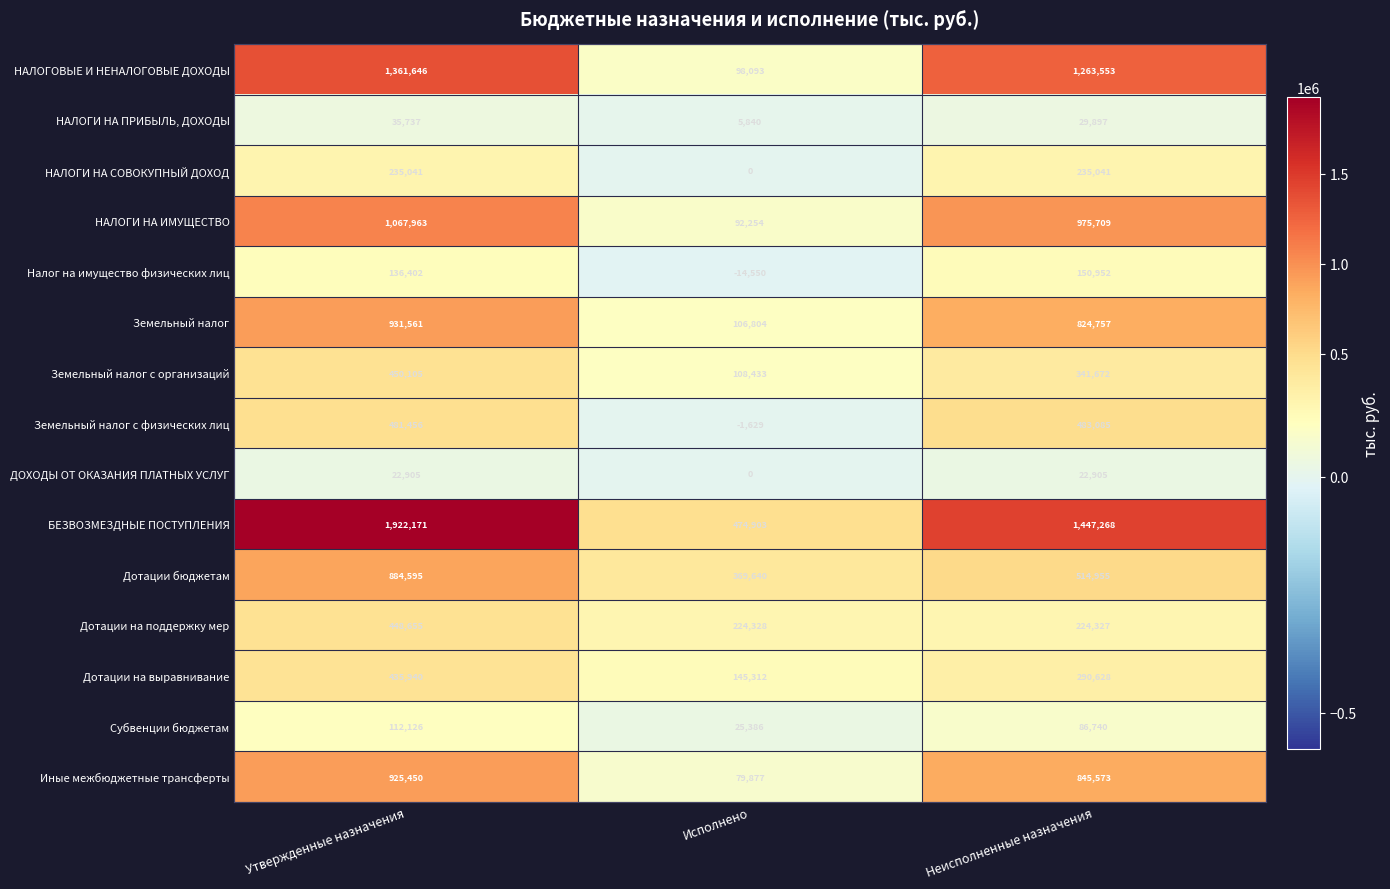

Read the НАЛОГИ НА ИМУЩЕСТВО value at Неисполненные назначения.

975709